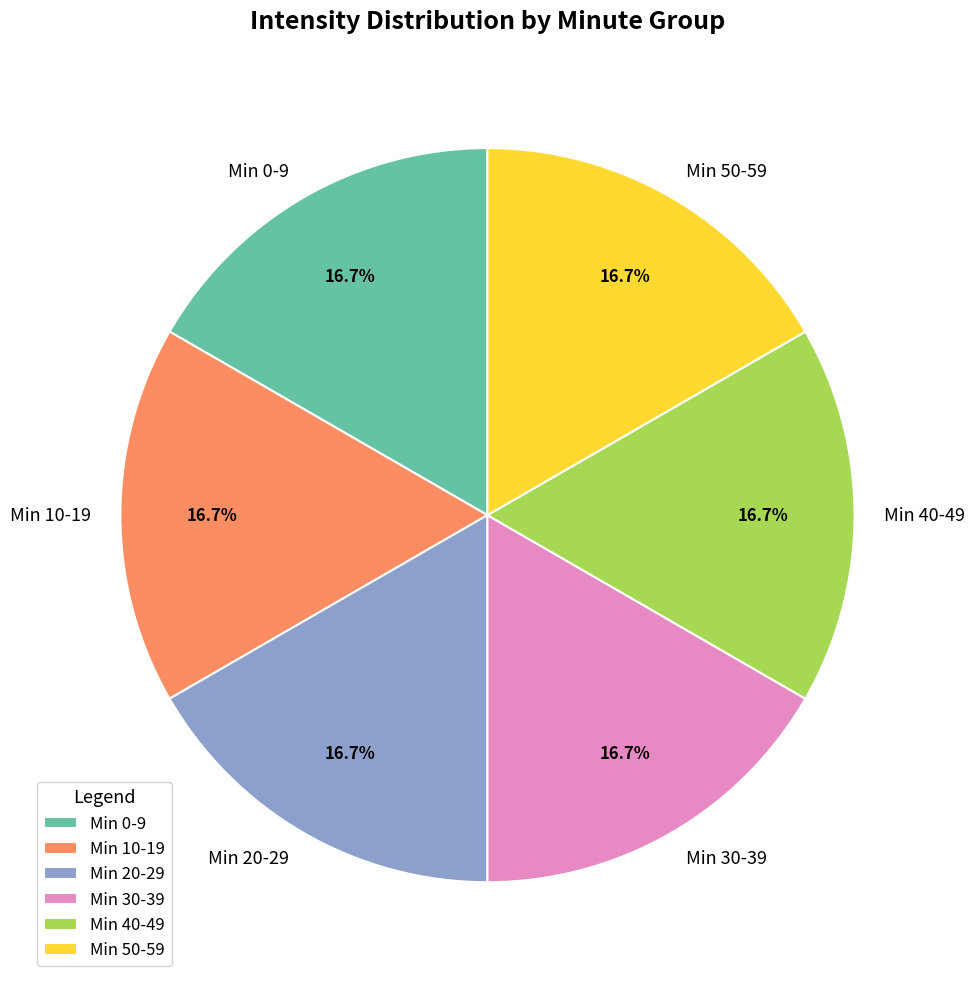

Approximately how many times larger is the value at Min 40-49 compared to Min 30-39?

1.0